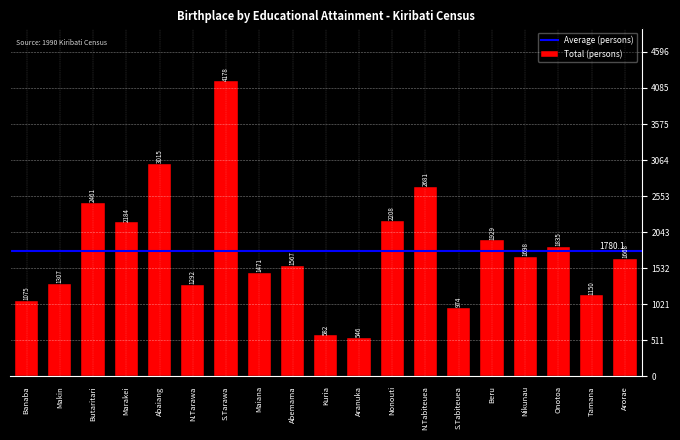

Reading right to left, extract all data points from this chart.

1668	1150	1835	1698	1929	974	2681	2208	546	582	1567	1471	4178	1292	3015	2184	2461	1307	1075